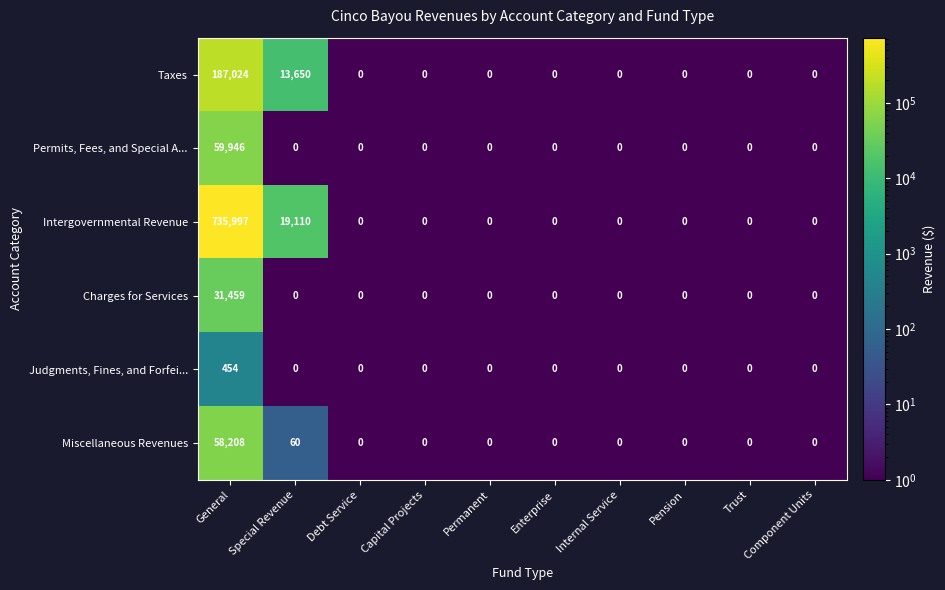

Between Special Revenue and Permanent, which series saw the biggest shift?

Intergovernmental Revenue